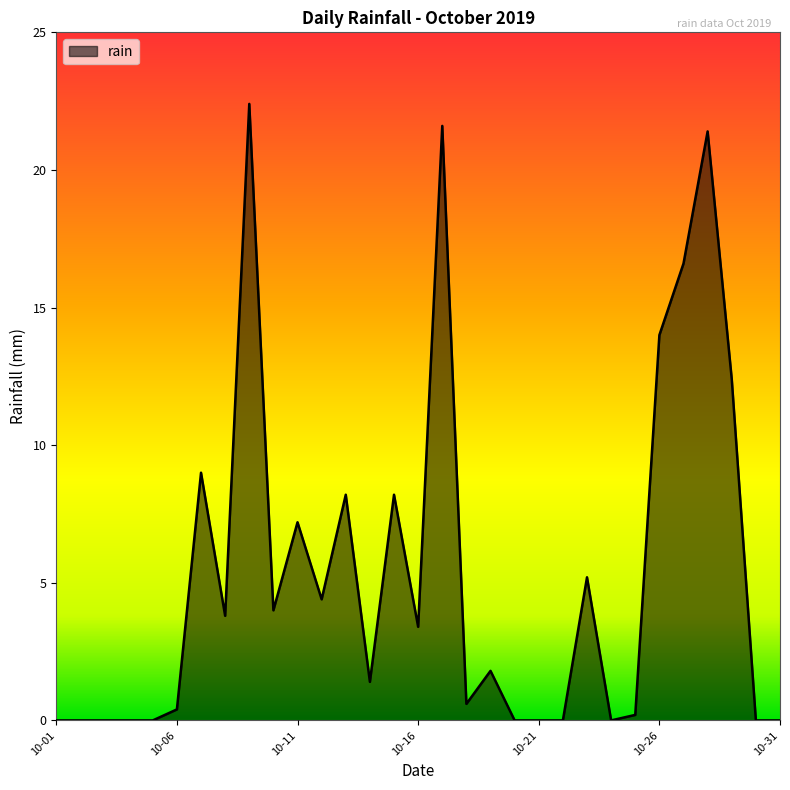

What is the maximum value shown in the chart?

22.4